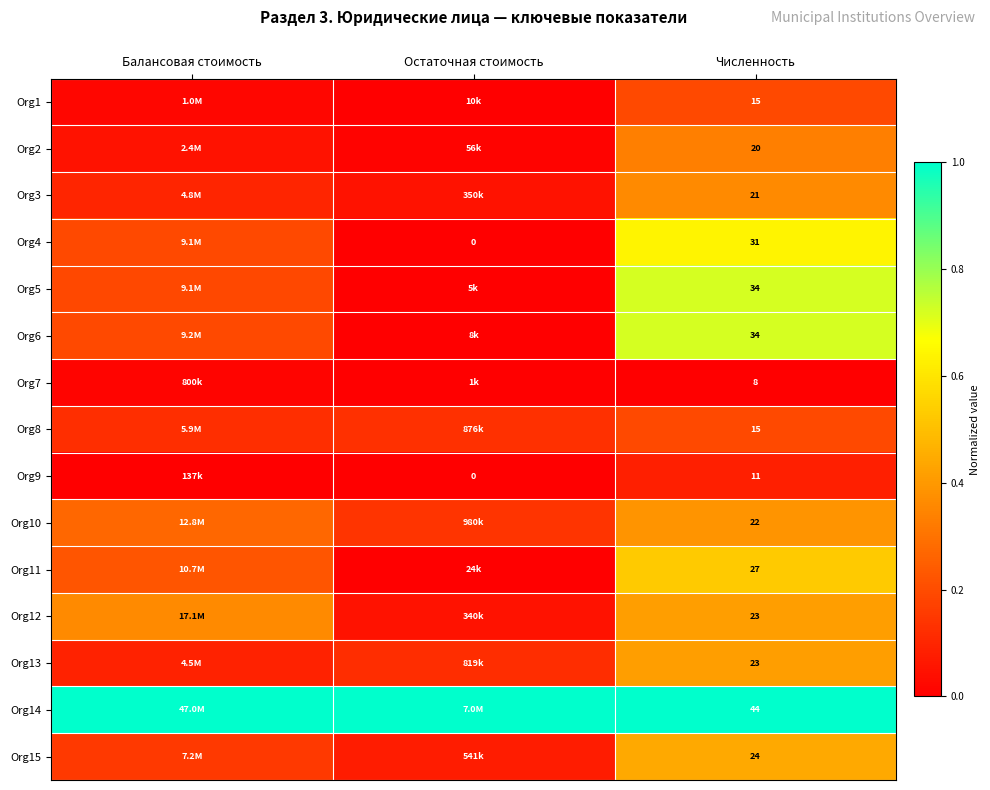

At how many categories does at least one series exceed 0?

3